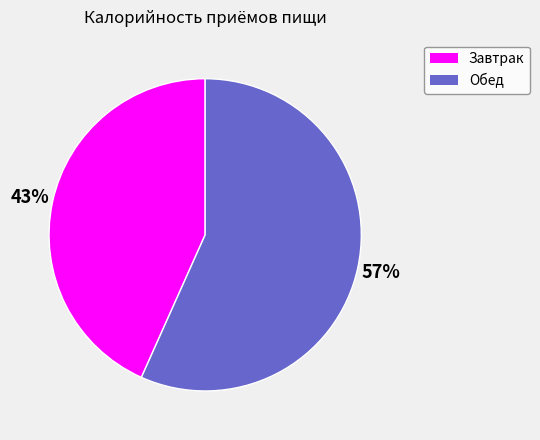

How many slices are in this pie chart?

2